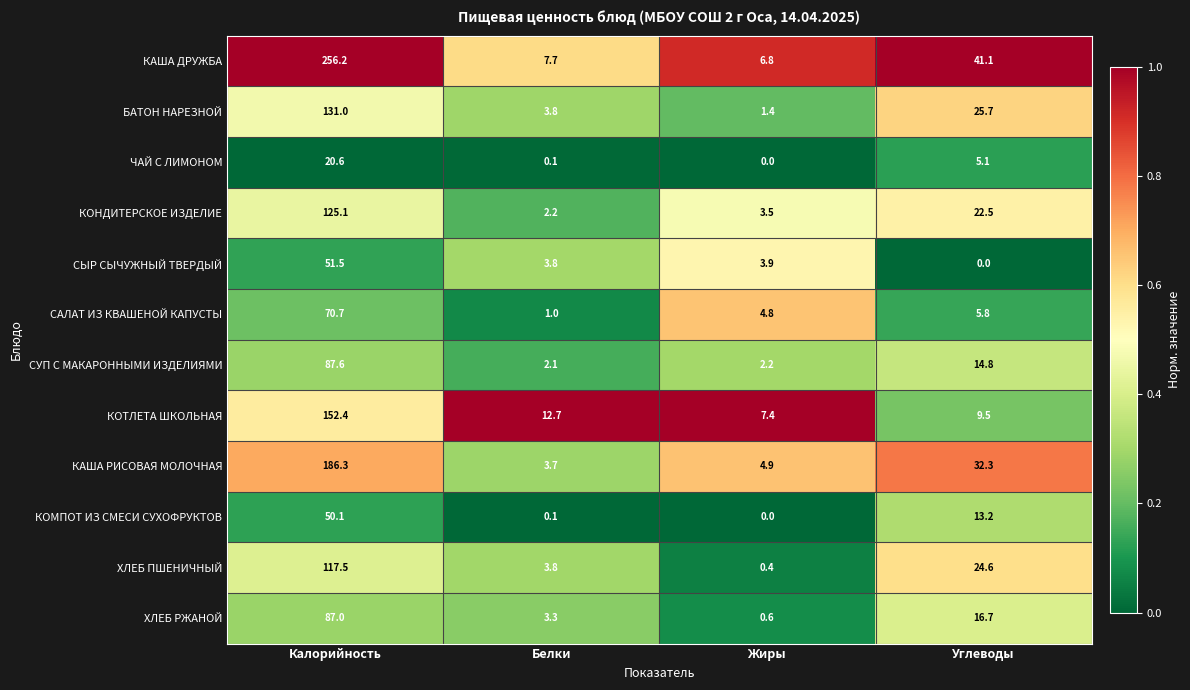

What is the spread (max minus min) of values at Жиры?

7.4